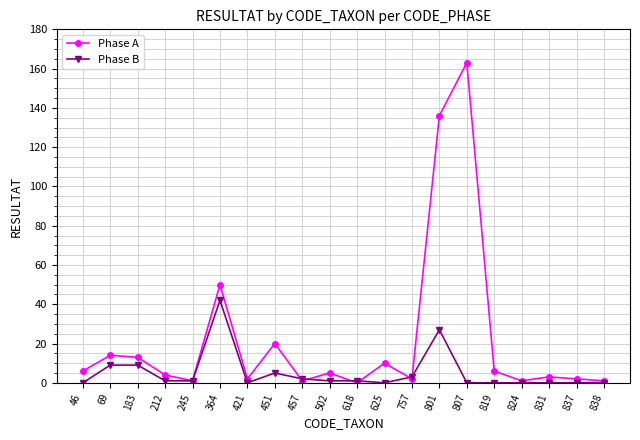

Reading left to right, extract all data points from this chart.

Phase A: 46=6	69=14	183=13	212=4	245=1	364=50	421=2	451=20	457=1	502=5	618=0	625=10	757=2	801=136	807=163	819=6	824=1	831=3	837=2	838=1
Phase B: 46=0	69=9	183=9	212=1	245=1	364=42	421=0	451=5	457=2	502=1	618=1	625=0	757=3	801=27	807=0	819=0	824=0	831=0	837=0	838=0